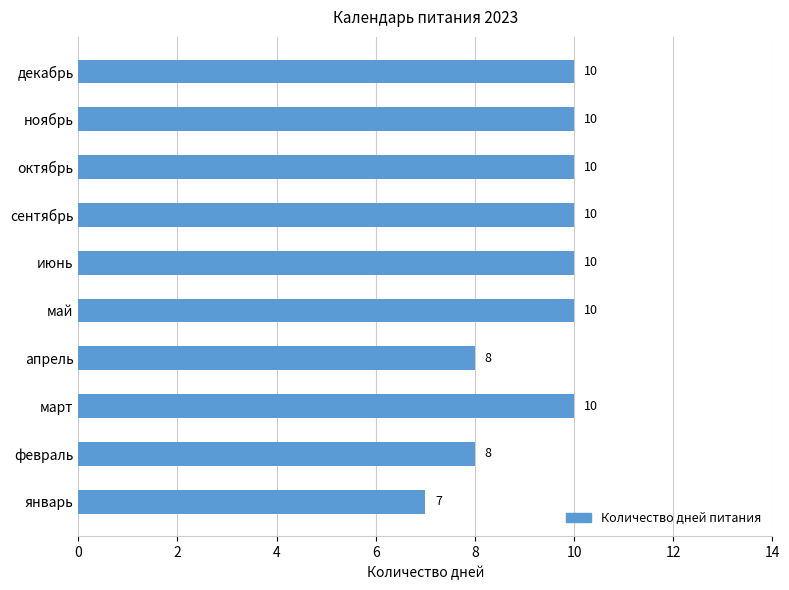

The chart shows a value of 10 at май. True or false?

True